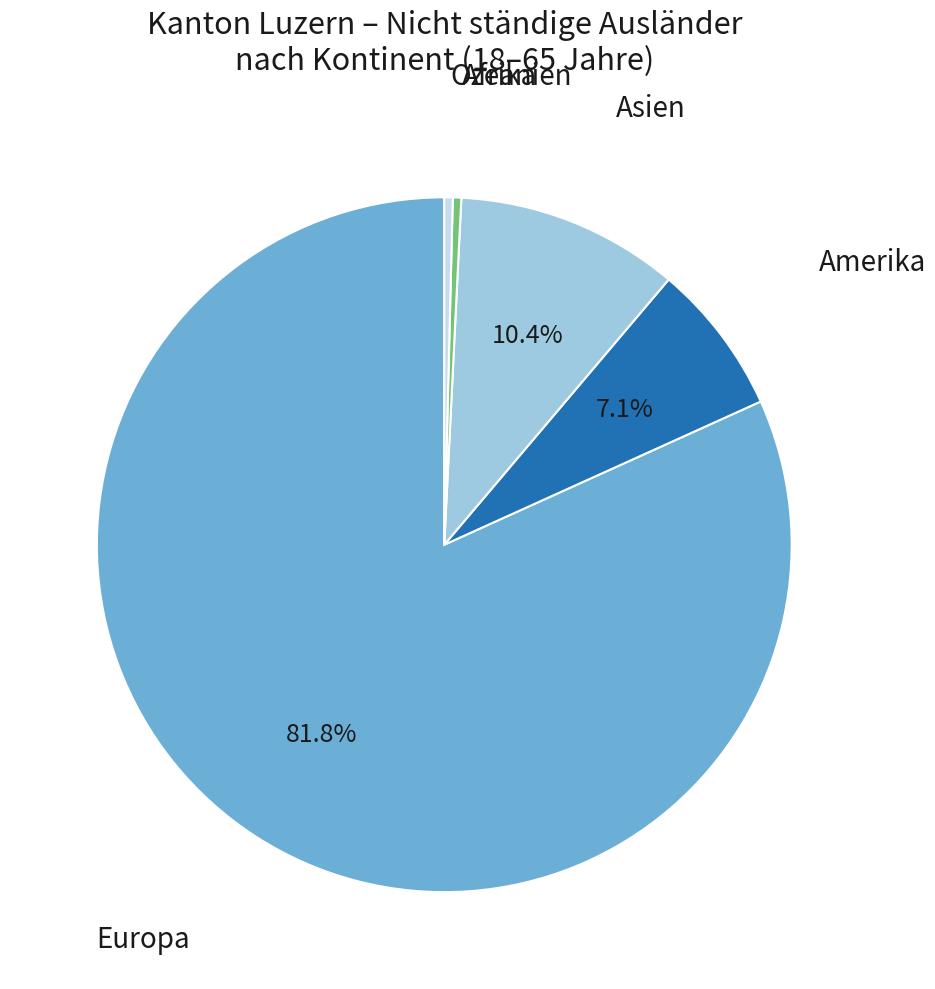

To the nearest percent, what is the average slice percentage?

20%